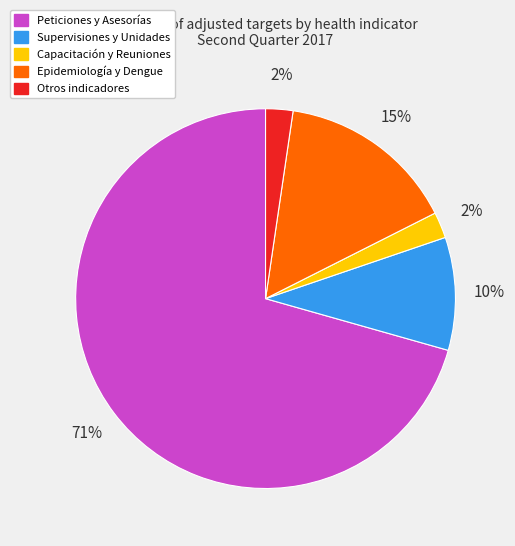

Is there a majority slice in this chart?

Yes